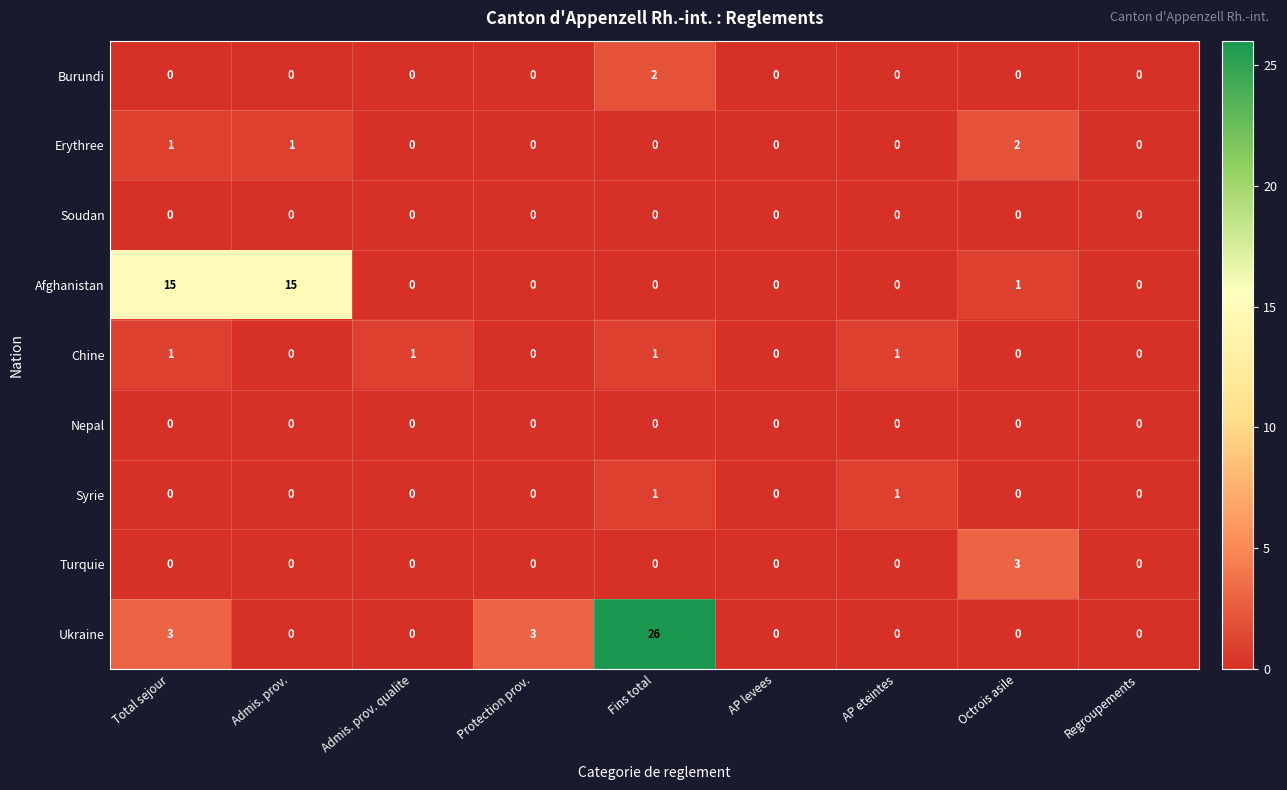

How many Turquie values are between 0 and 1?

8